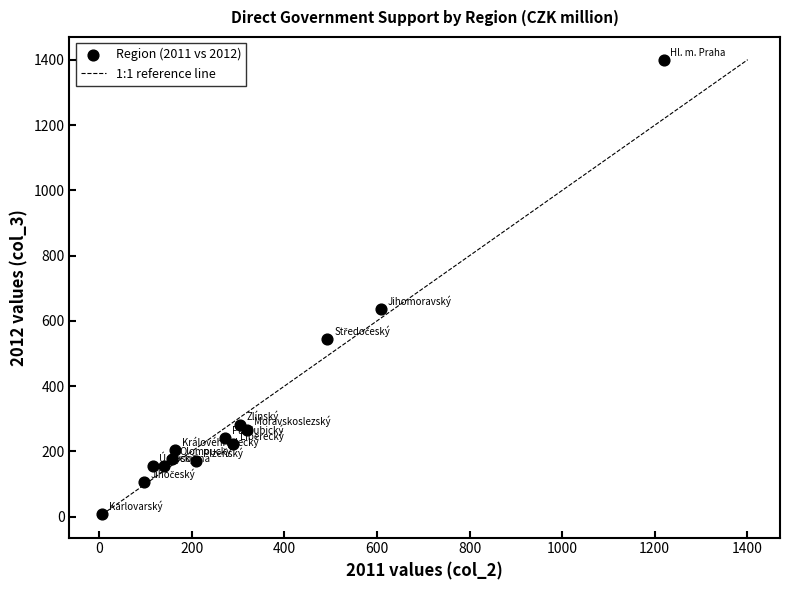

What is the range of Y values (max minus min)?

1393.9